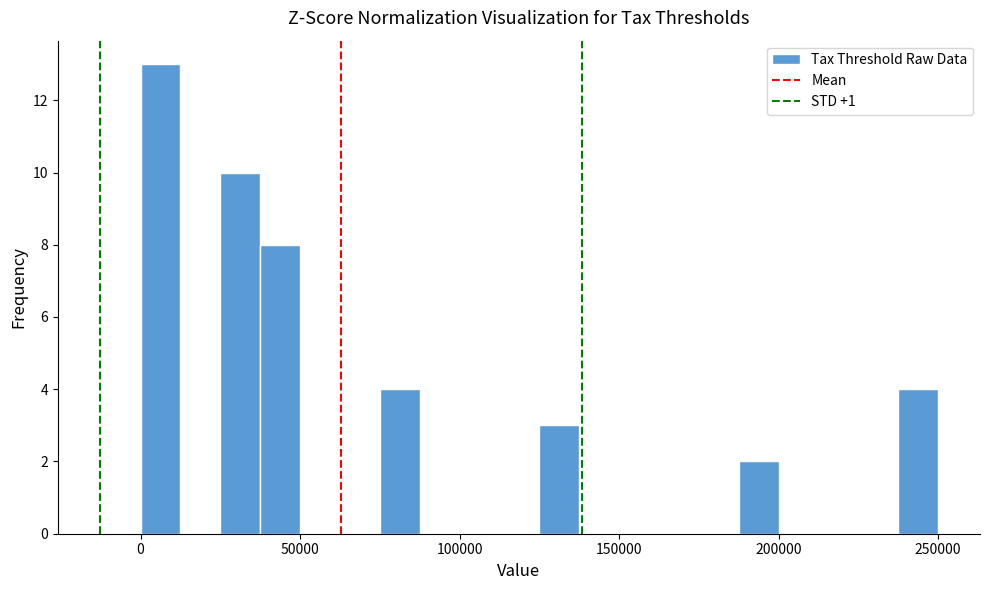

Around what value on the x-axis is the tallest bar? Give the approximate position of its centre, as read against the axis.

5000